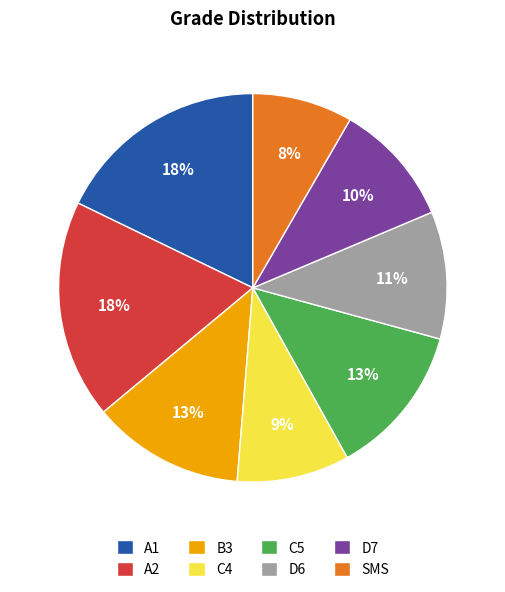

Between B3 and D6, which is larger?

B3